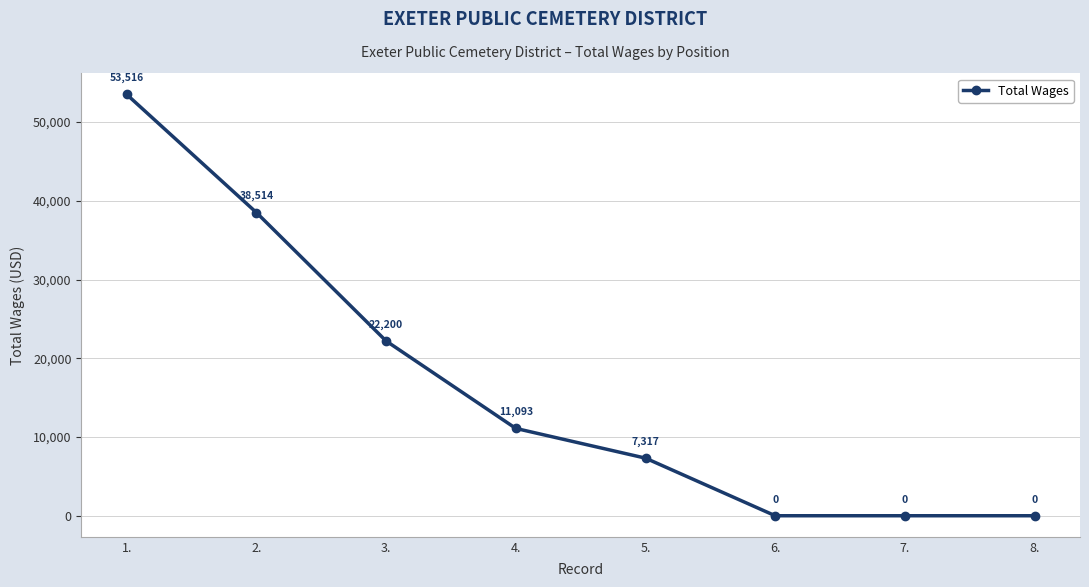

What is the difference between the second highest and minimum values?

38514